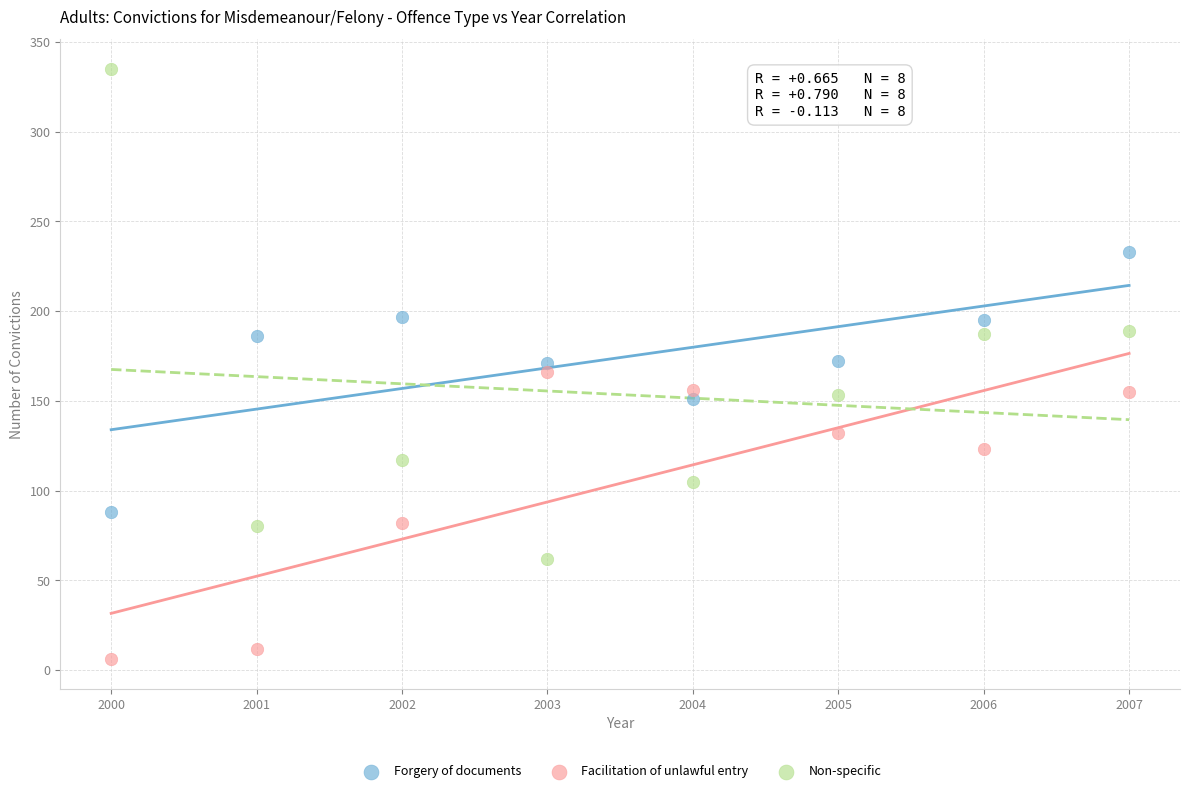

Across all data points, what is the range of X values (max minus min)?

7